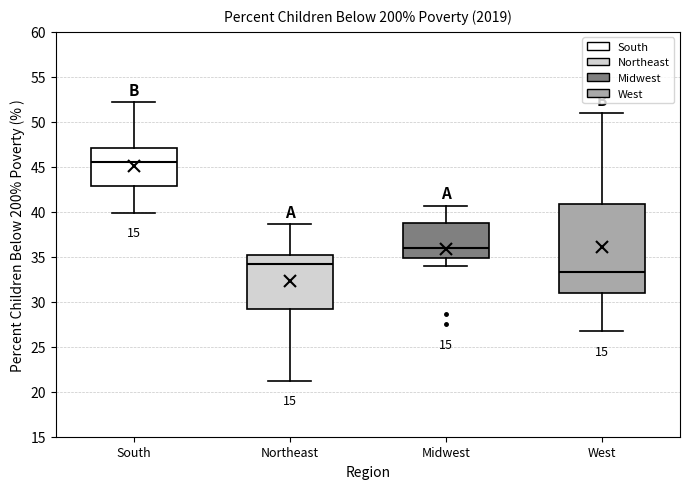

Reading left to right, read every box against the y-axis: the position of its median line, the range the box covers, and the ends of its whiskers. The values are not printed on the chart, so give them approximately, as read against the axis.

South: median 45.5, box 43.0 to 47.0, whiskers 40.0 to 52.0
Northeast: median 34.0, box 29.5 to 35.0, whiskers 21.0 to 38.5
Midwest: median 36.0, box 35.0 to 39.0, whiskers 34.0 to 40.5
West: median 33.5, box 31.0 to 41.0, whiskers 26.5 to 51.0